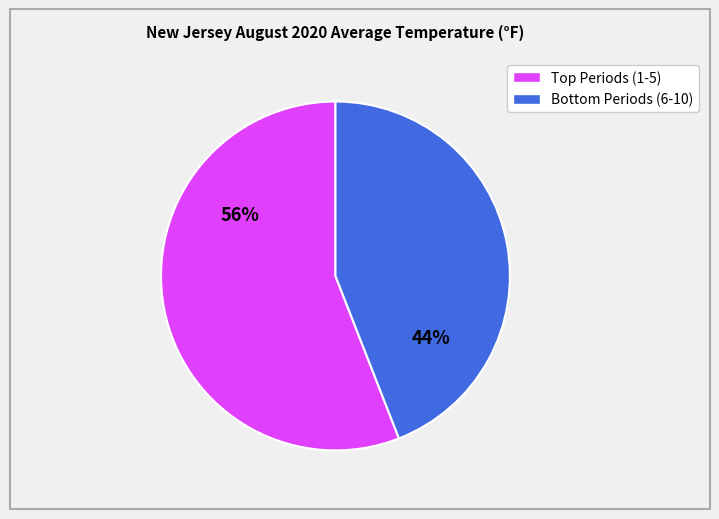

Does any single category account for the majority?

Yes